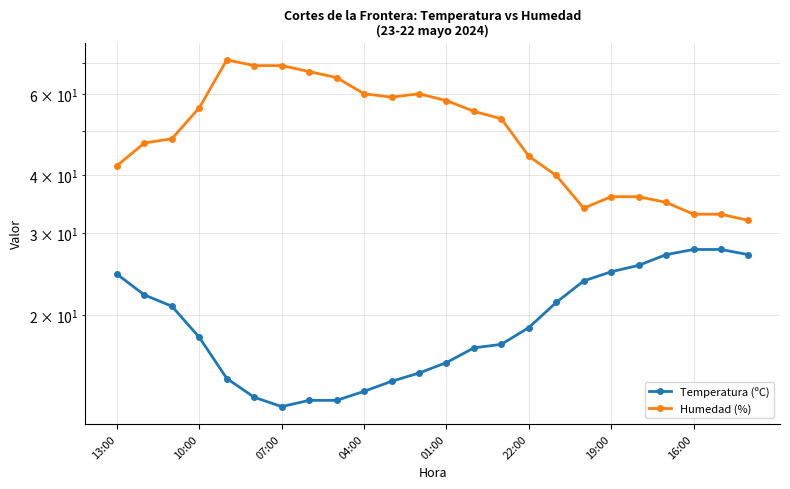

True or false: Humedad (%) and Temperatura (ºC) cross at least once.

False